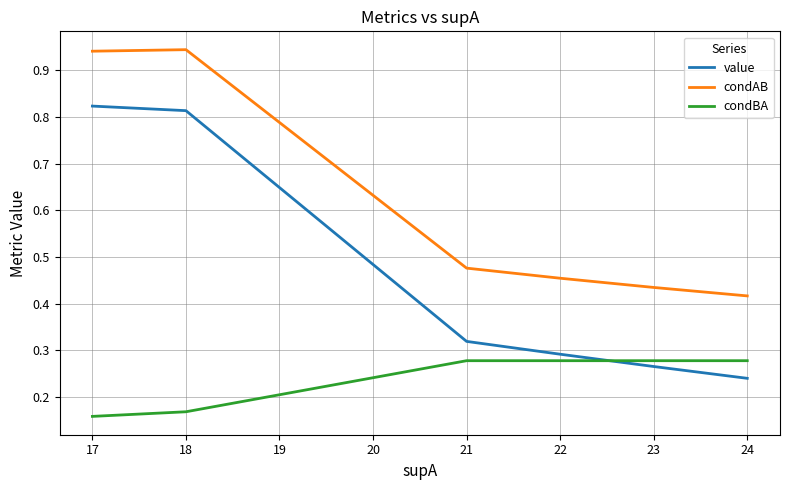

True or false: condBA and condAB cross at least once.

False